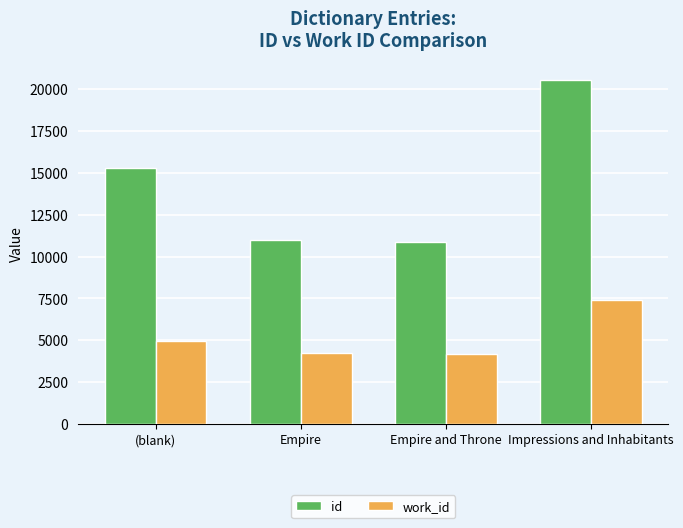

Rank the series at Empire and Throne from lowest to highest value.

work_id, id